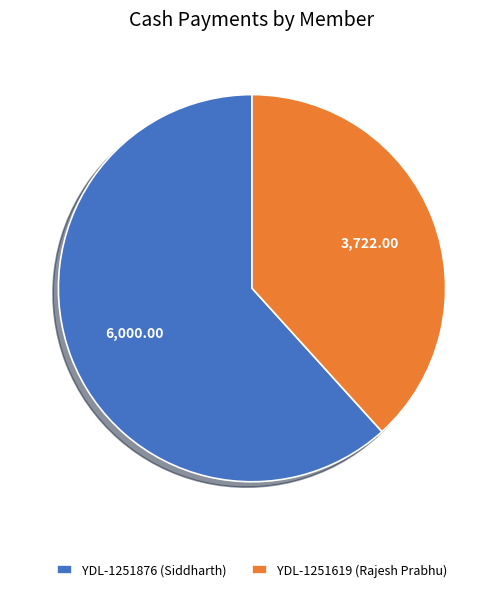

Is YDL-1251876 (Siddharth) the majority of the pie?

Yes